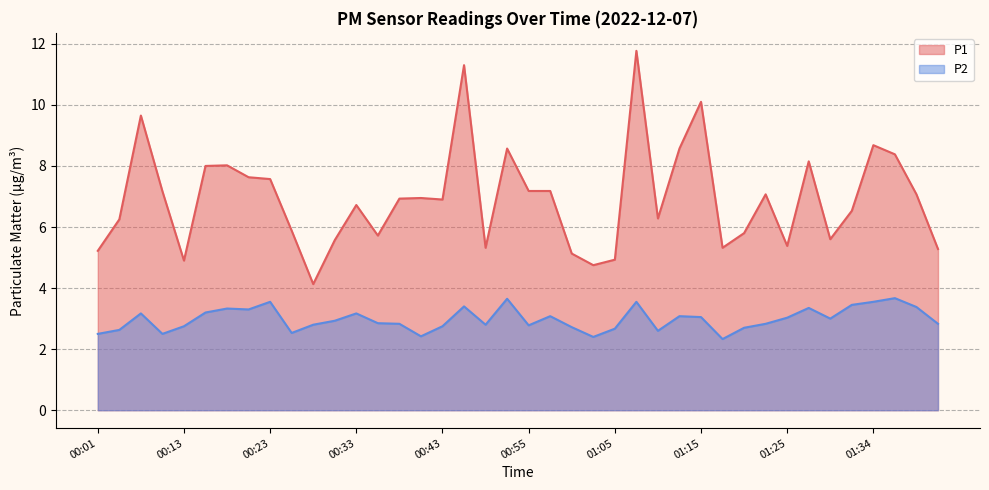

Which series has the largest total across all categories?

P1